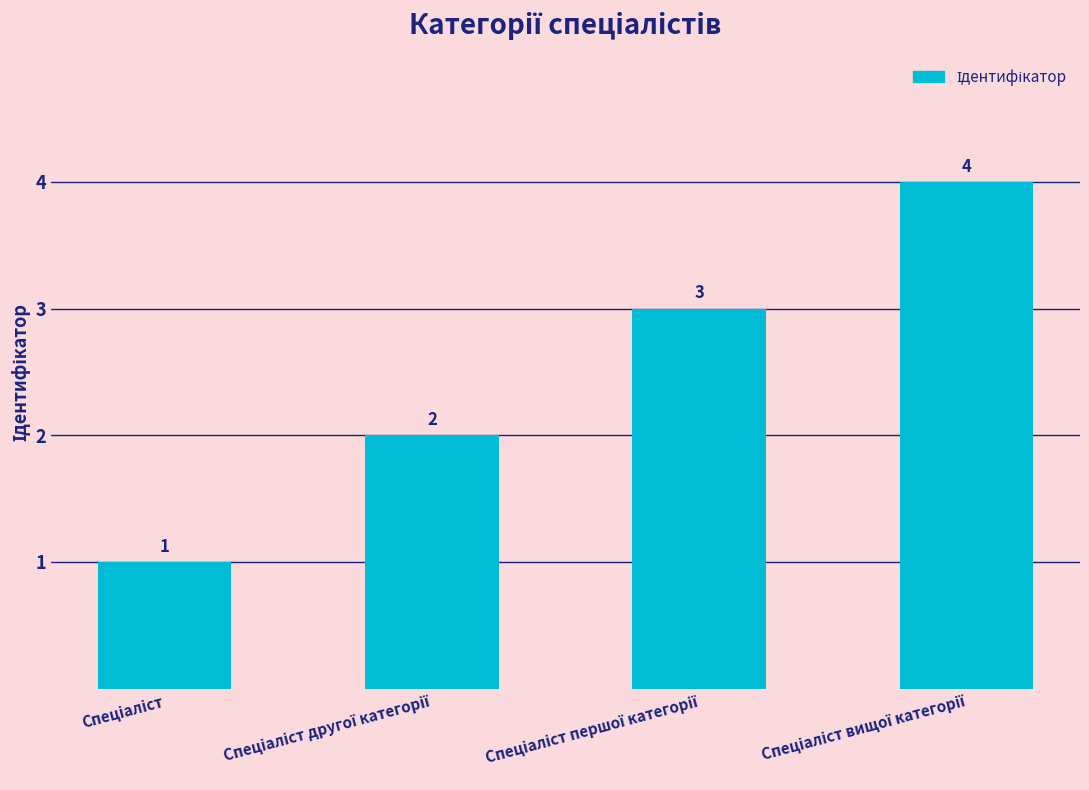

What is the value of the 2nd bar from the left?

2